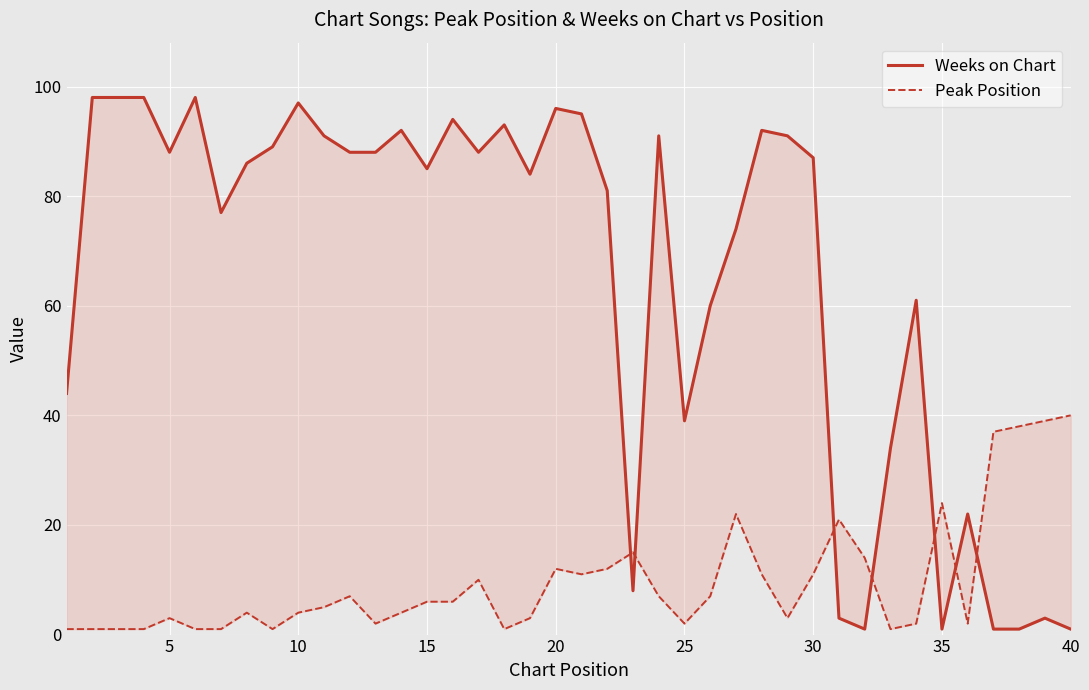

Reading left to right, list all the values displayed in this chart.

Weeks on Chart: 44	98	98	98	88	98	77	86	89	97	91	88	88	92	85	94	88	93	84	96	95	81	8	91	39	60	74	92	91	87	3	1	34	61	1	22	1	1	3	1
Peak Position: 1	1	1	1	3	1	1	4	1	4	5	7	2	4	6	6	10	1	3	12	11	12	15	7	2	7	22	11	3	11	21	14	1	2	24	2	37	38	39	40